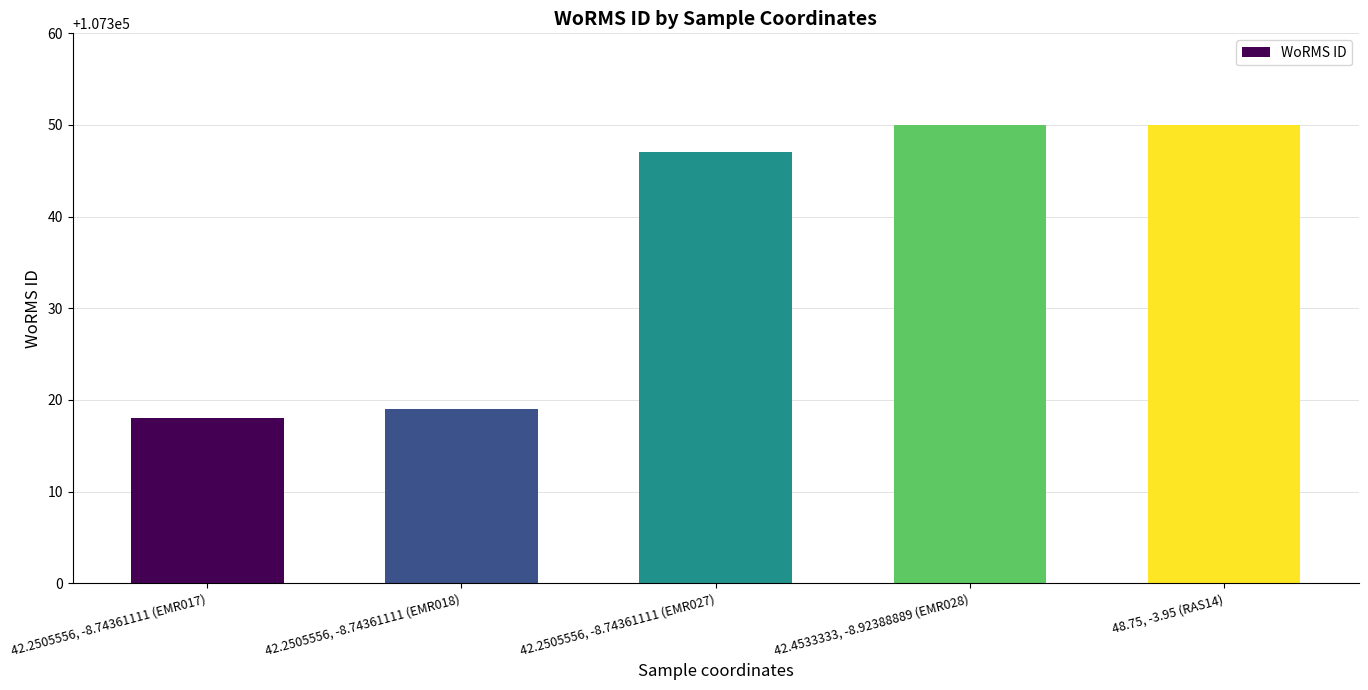

The chart shows a value of 107350 at 48.75, -3.95 (RAS14). True or false?

True